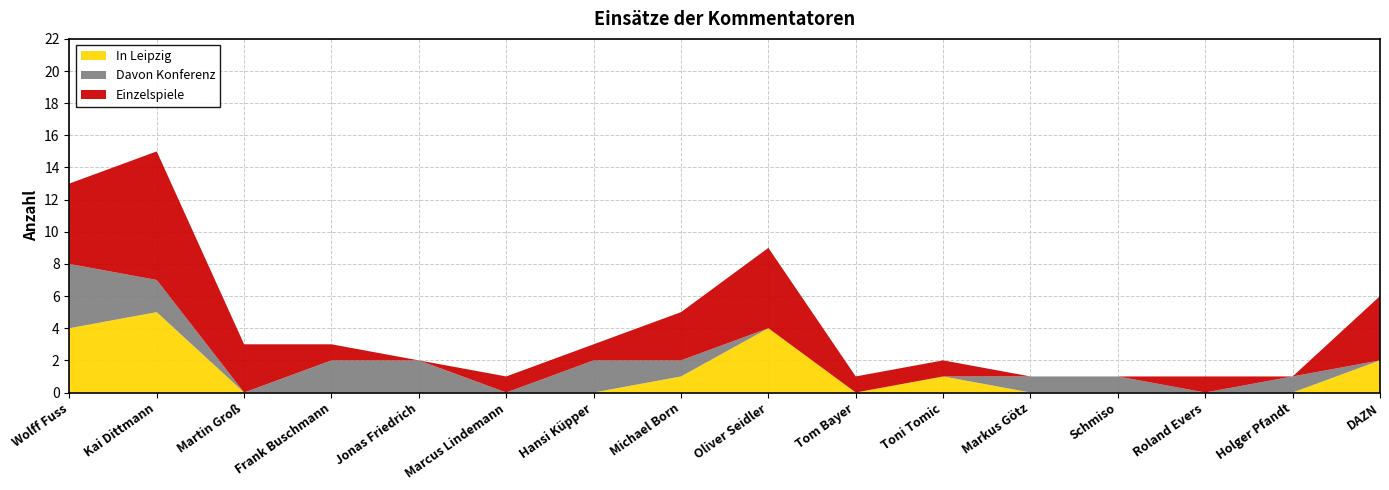

Reading left to right, what are all the values shown in this chart?

In Leipzig: 4	5	0	0	0	0	0	1	4	0	1	0	0	0	0	2
Davon Konferenz: 4	2	0	2	2	0	2	1	0	0	0	1	1	0	1	0
Einzelspiele: 5	8	3	1	0	1	1	3	5	1	1	0	0	1	0	4